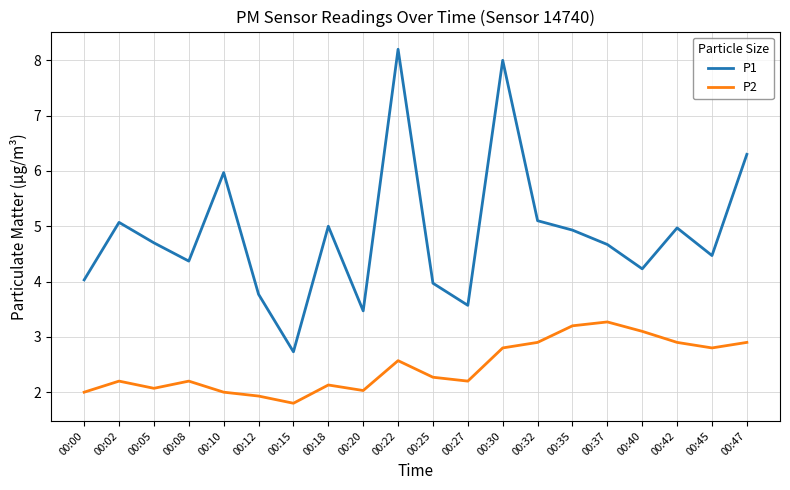

Which series has the largest total across all categories?

P1